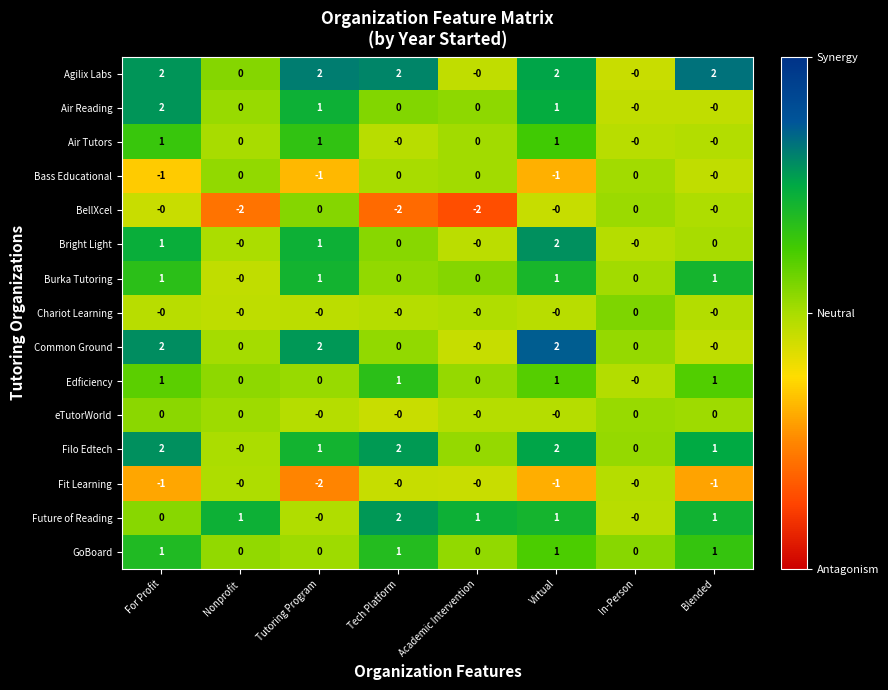

What is the spread (max minus min) of values at Academic Intervention?

3